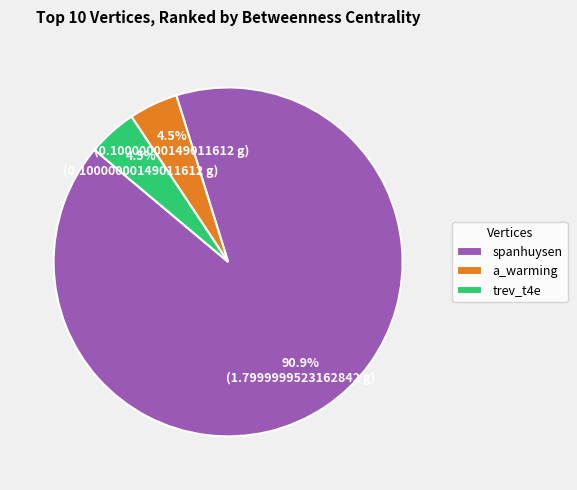

What is the largest slice in the pie chart?

spanhuysen